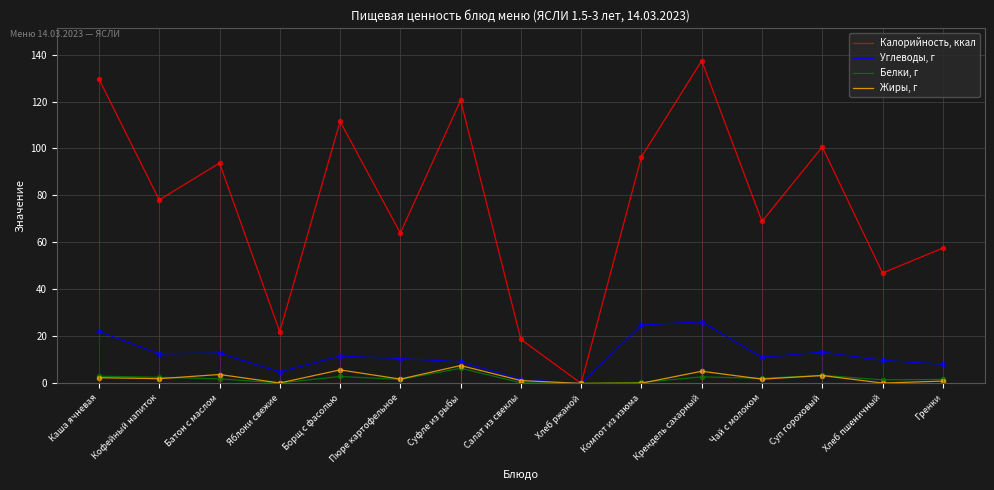

List the series in order of their peak value, highest first.

Калорийность, ккал, Углеводы, г, Жиры, г, Белки, г